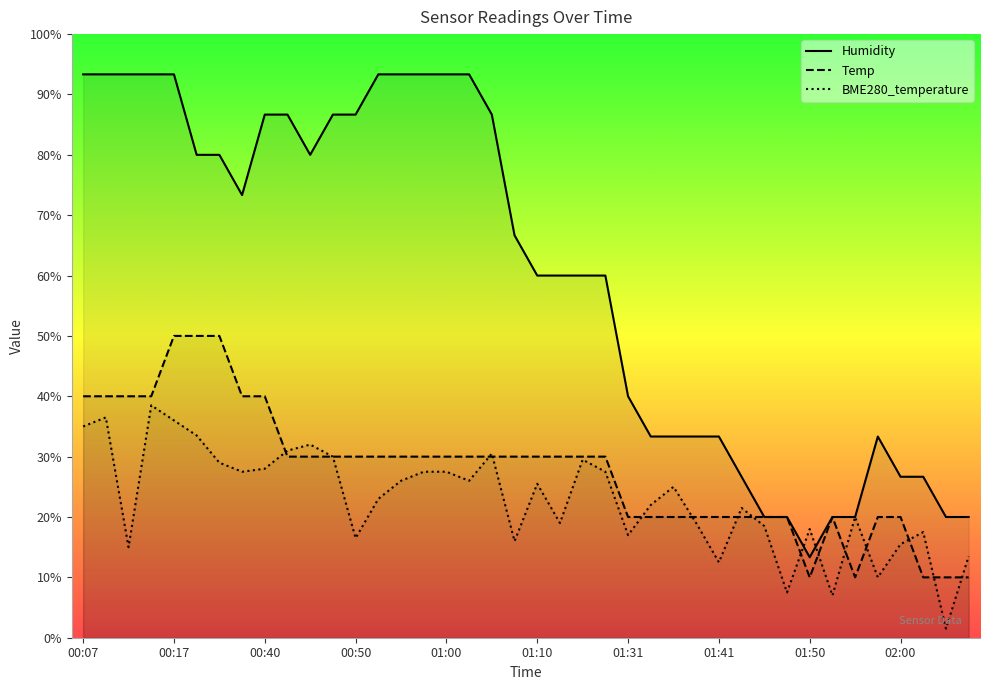

True or false: BME280_temperature has a value of 17.5 at 02:03.

True